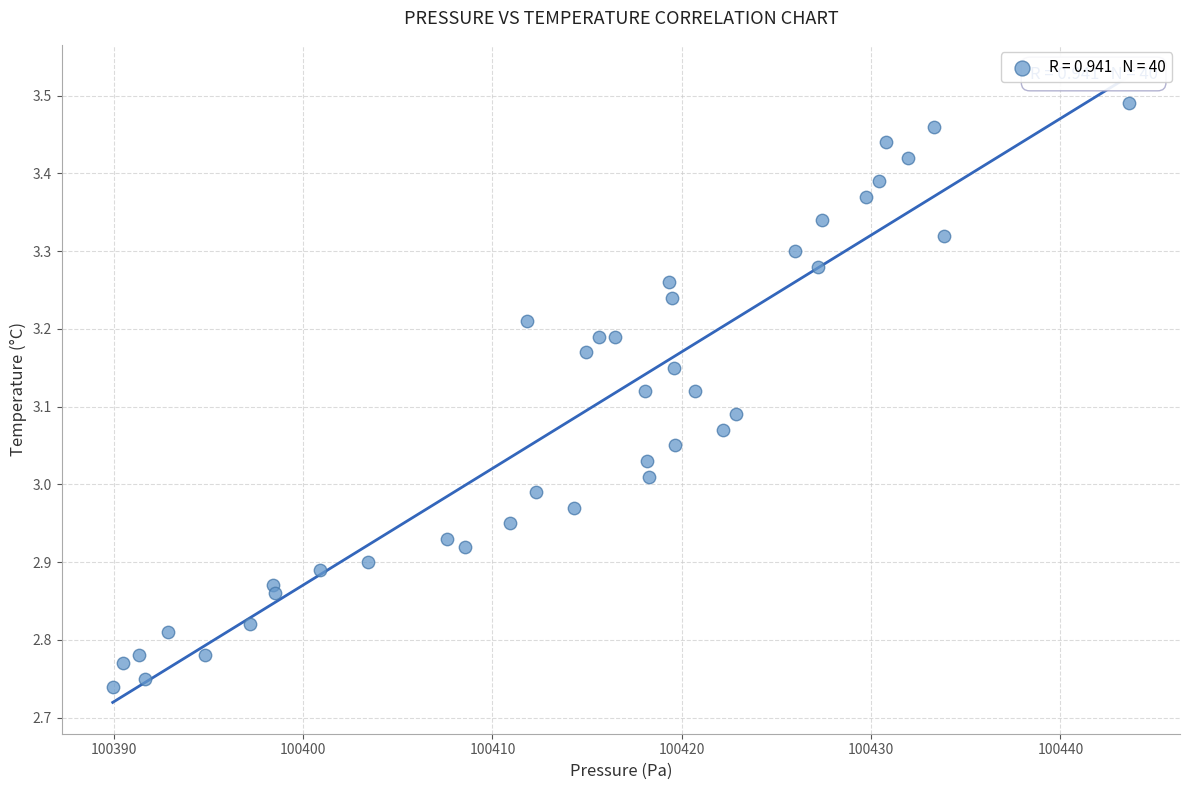

What is the range of X values (max minus min)?

53.7